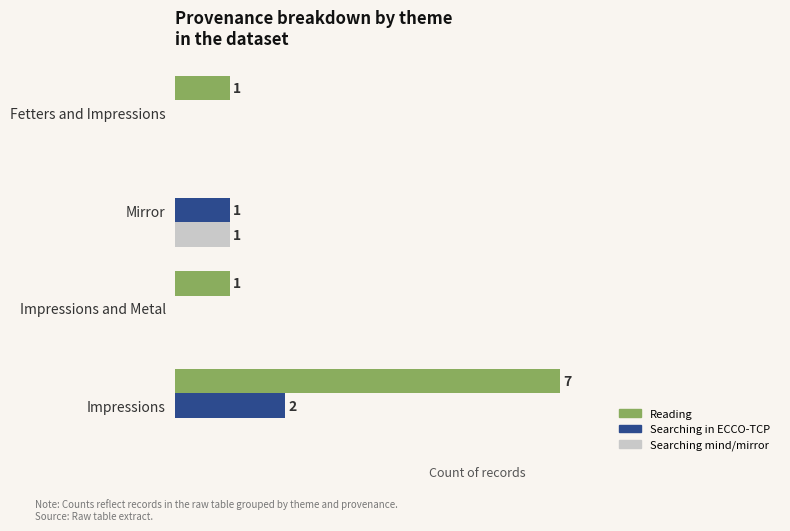

At which category is the sum across all series the highest?

Impressions